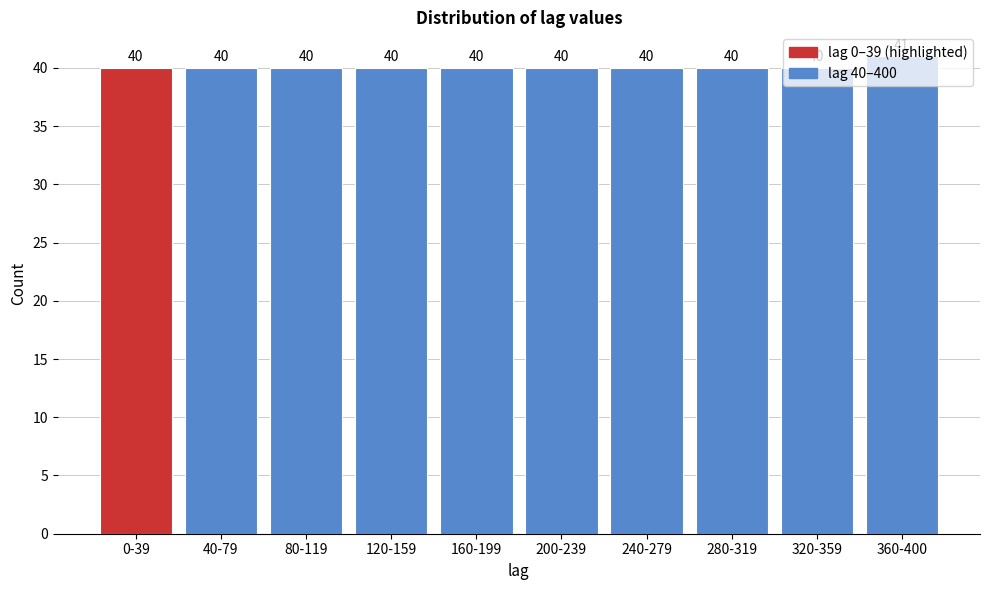

Between 240-279 and 360-400, which is larger?

360-400